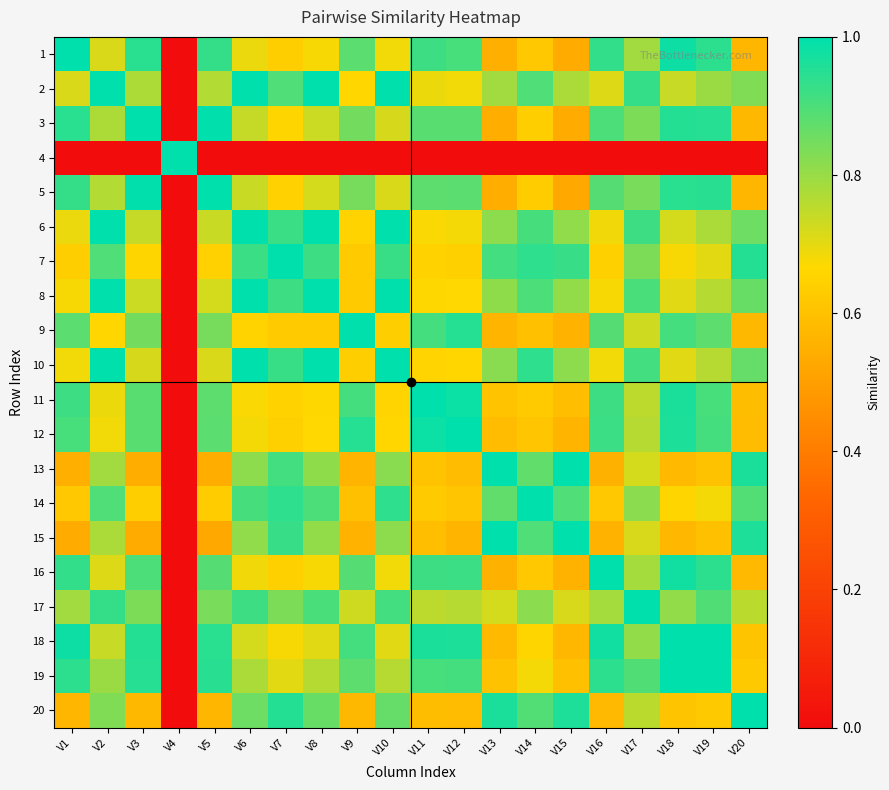

What is the spread (max minus min) of values at V4?

1.0